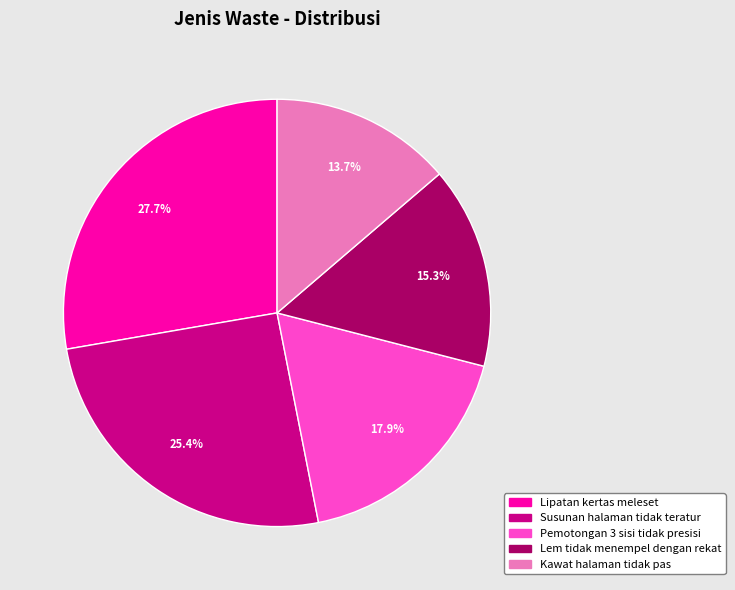

Is there a majority slice in this chart?

No